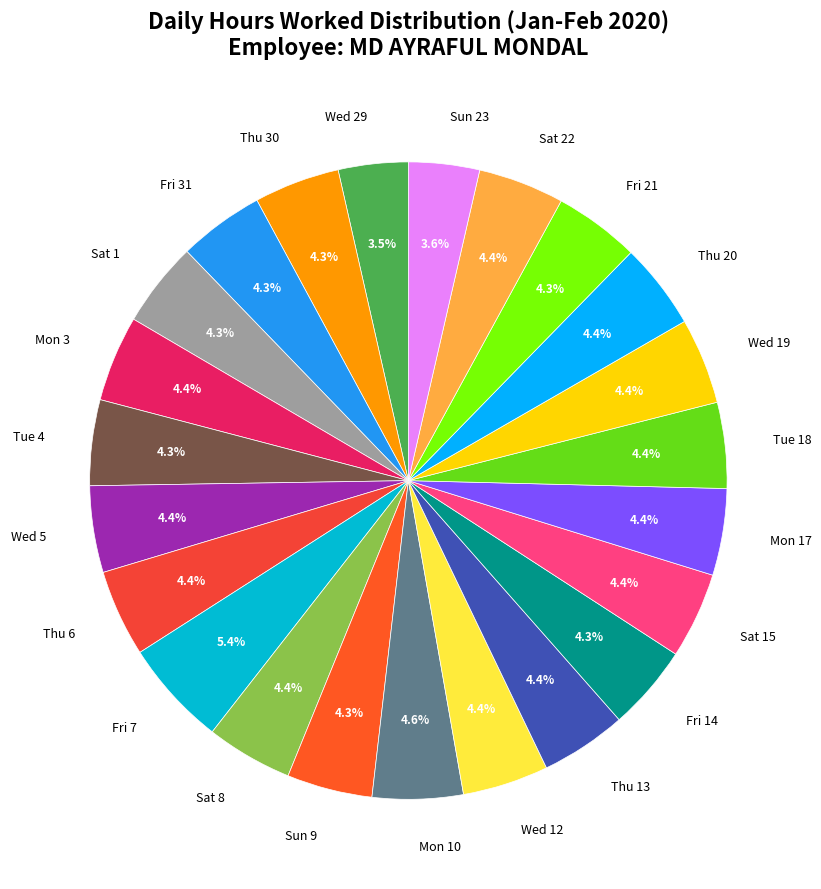

How many segments does this pie chart have?

23